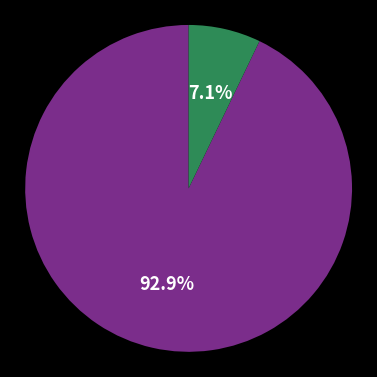

Does any single category account for the majority?

Yes